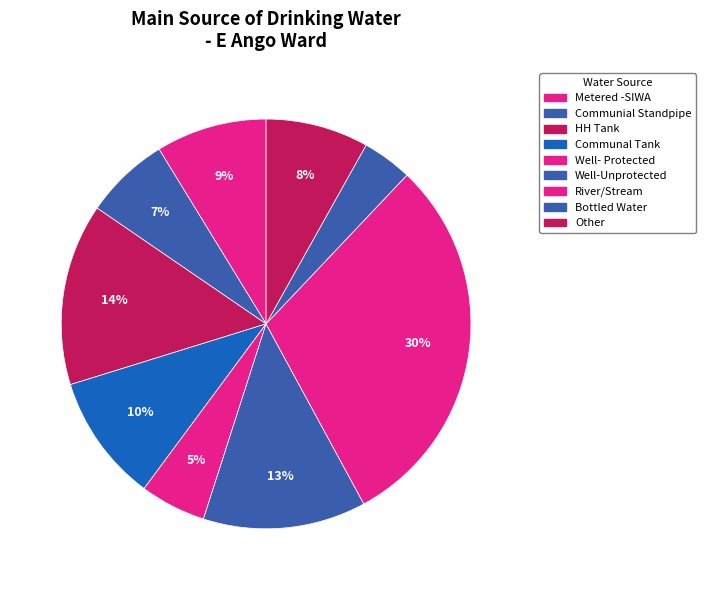

True or false: Communal Tank accounts for 1% of the total.

False